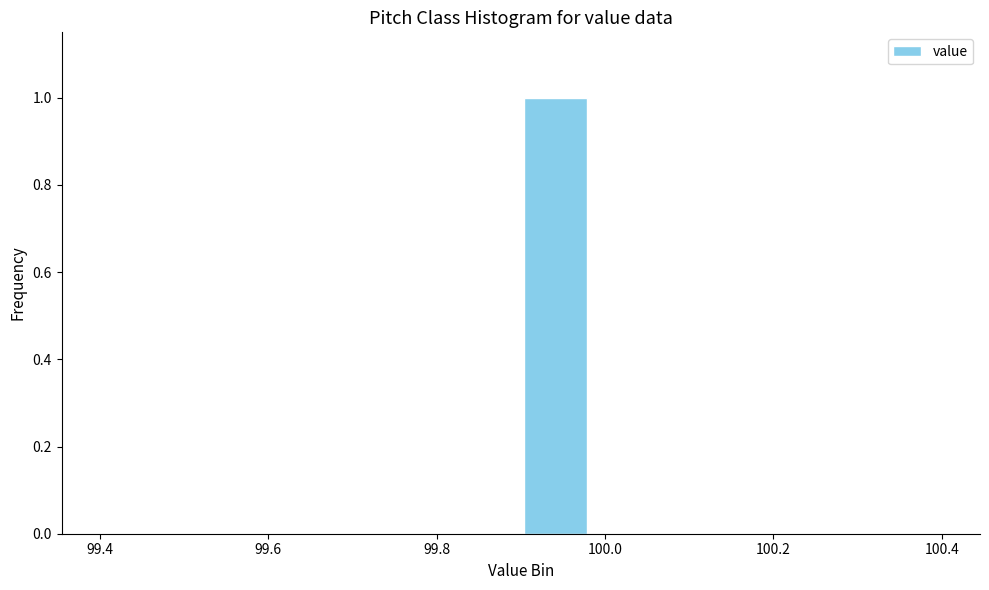

Reading left to right, list every bar in this chart as the range it spans on the x-axis followed by its height. Neither the bar edges nor the heights are printed on the chart, so give them approximately, as read against the axes.

99.40 to 99.48: 0
99.48 to 99.56: 0
99.56 to 99.66: 0
99.66 to 99.74: 0
99.74 to 99.82: 0
99.82 to 99.90: 0
99.90 to 99.98: 1
99.98 to 100.06: 0
100.06 to 100.16: 0
100.16 to 100.24: 0
100.24 to 100.32: 0
100.32 to 100.40: 0